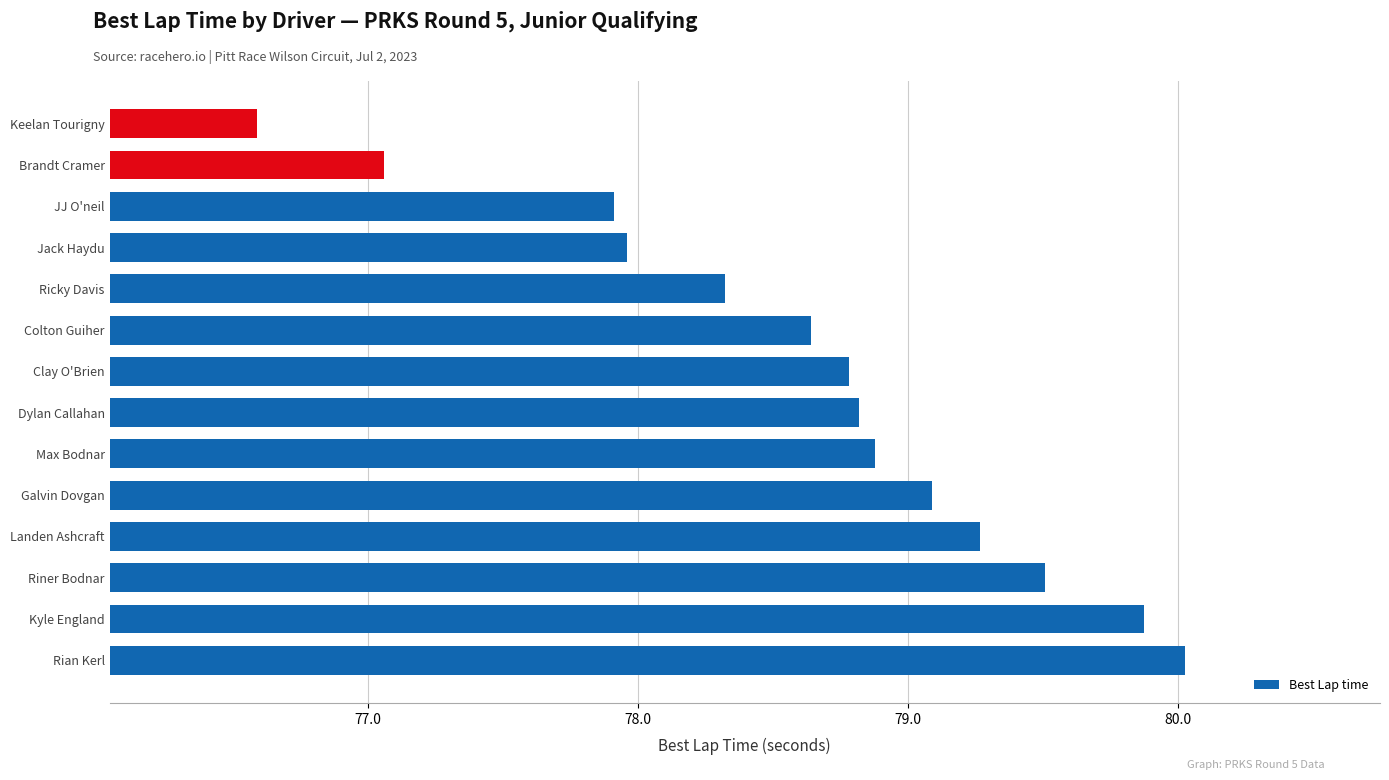

Where is the data nearest to the value 78?

Jack Haydu